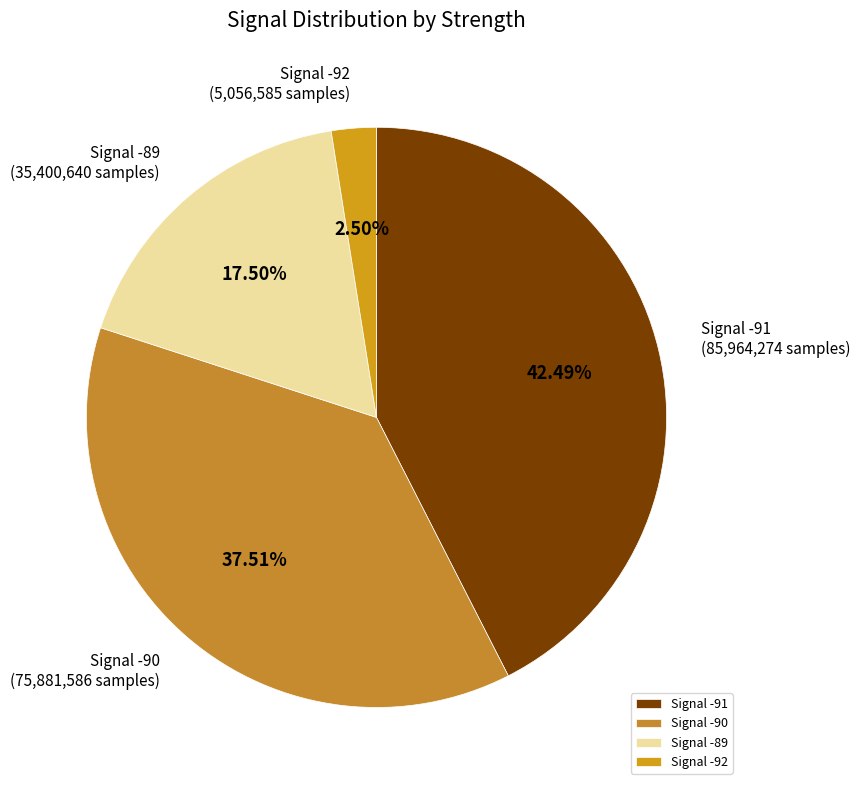

Rank the categories by value from highest to lowest.

Signal -91, Signal -90, Signal -89, Signal -92